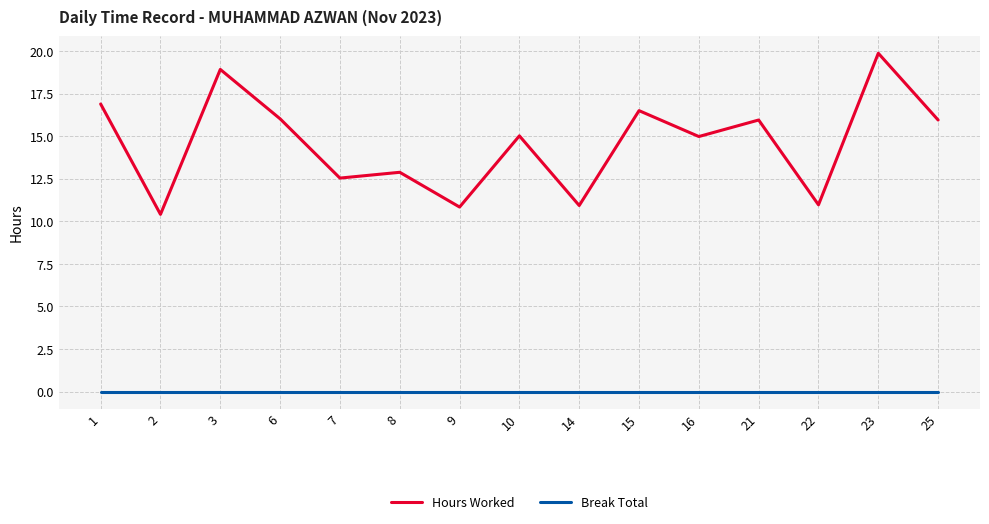

True or false: Hours Worked and Break Total cross at least once.

False